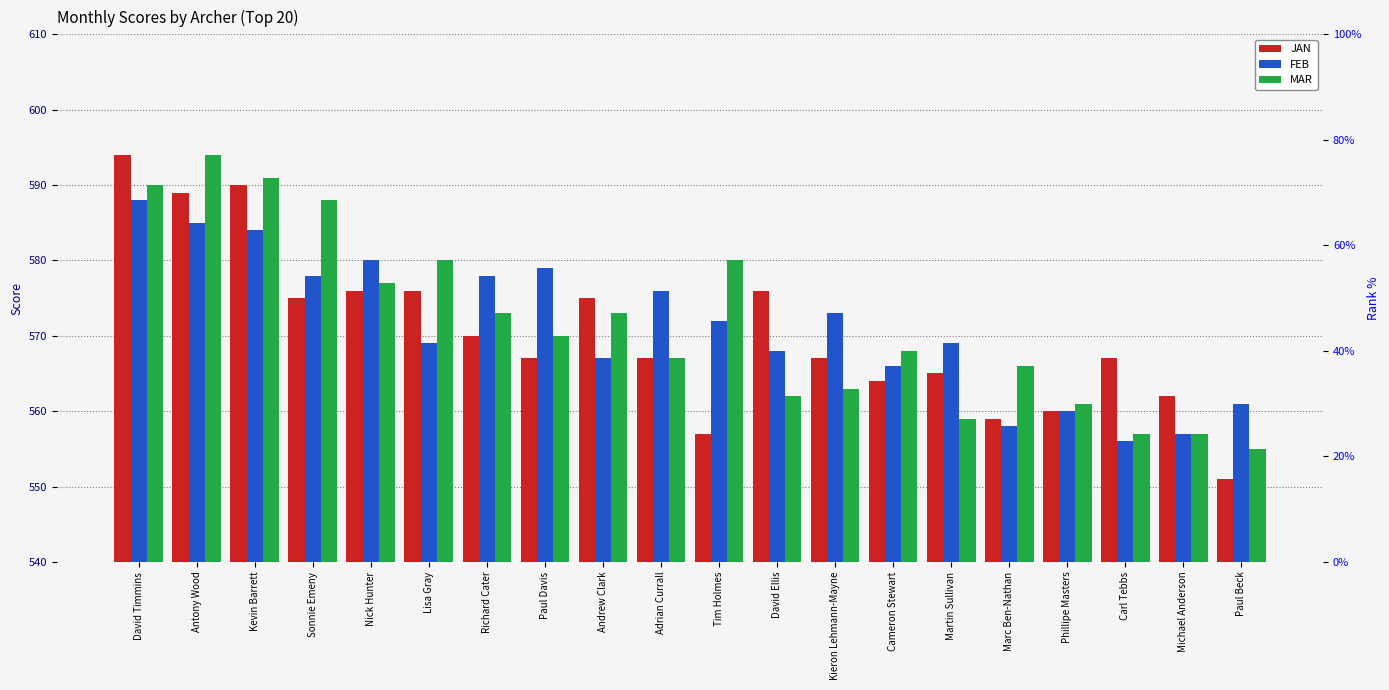

How many bars are there in each group?

3